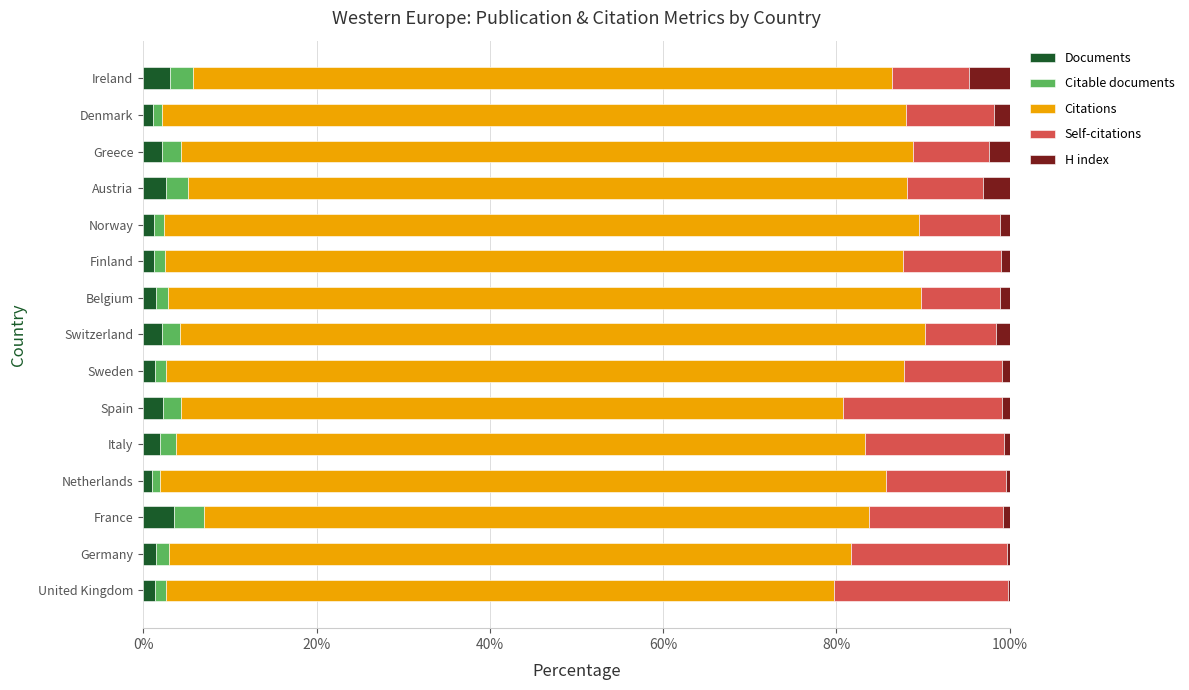

What is the maximum value for Documents?

3.6